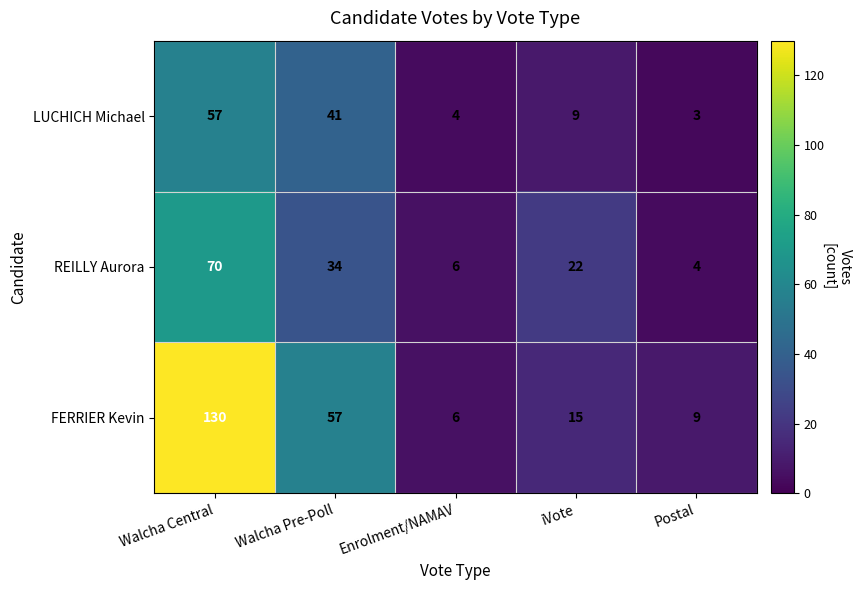

The value of REILLY Aurora at Postal is 2. True or false?

False